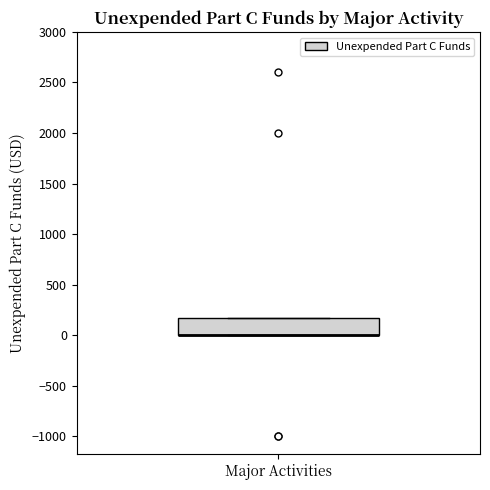

Where is the upper edge of the box for Major Activities on the y-axis? The values are not printed on the chart, so give them approximately, as read against the axis.

150